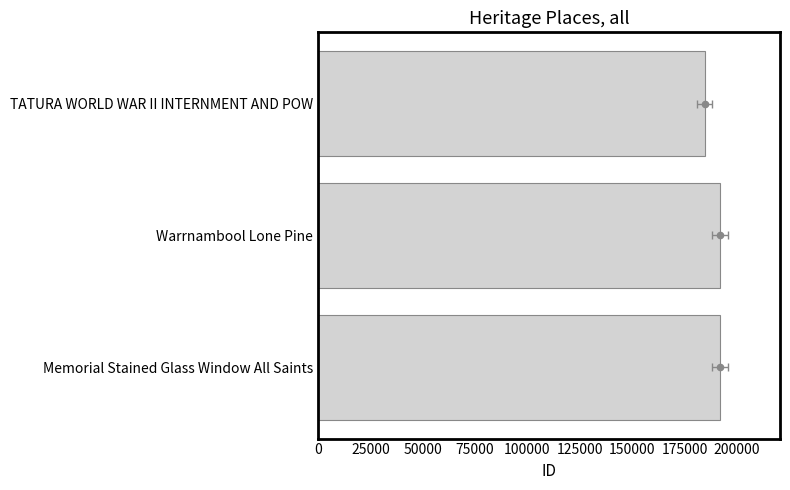

What is the change in value from TATURA WORLD WAR II INTERNMENT AND POW to Memorial Stained Glass Window All Saints?

+7218